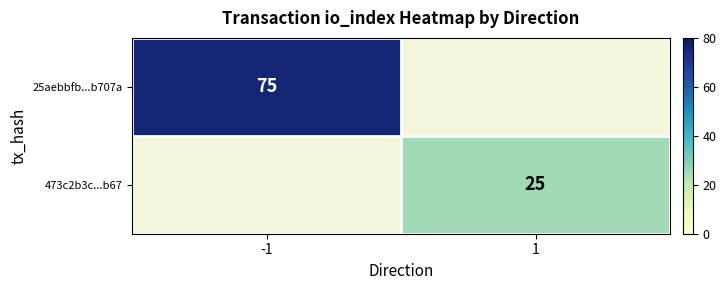

How many series are shown in this chart?

2